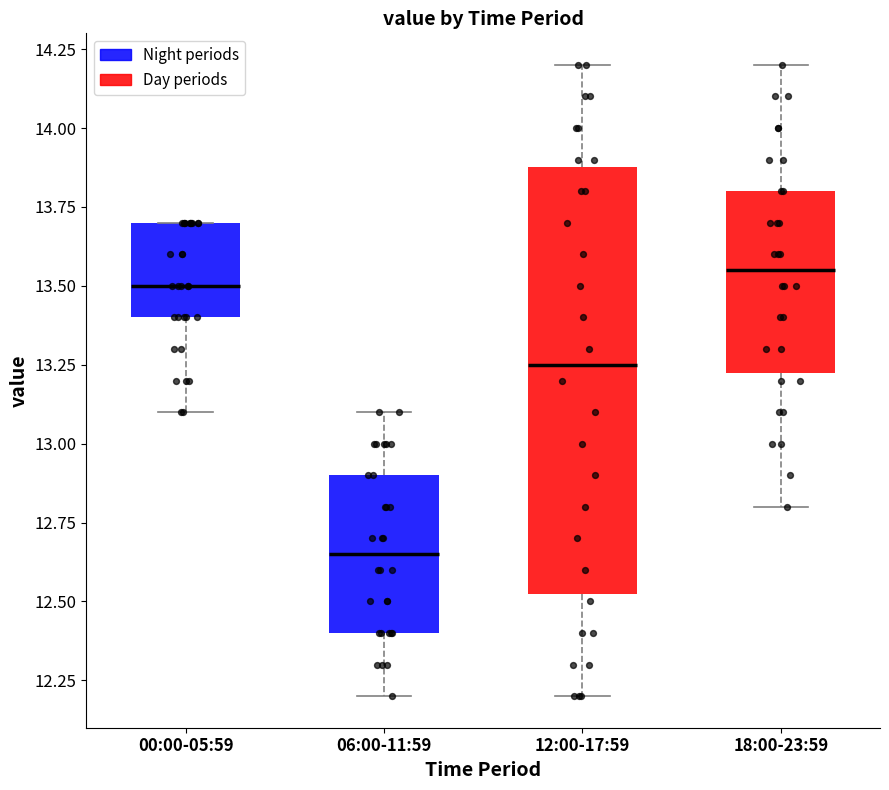

Reading left to right, transcribe this box plot: for each box, give where its median line is, the range the box spans, and where its two whiskers end, as read against the y-axis. The values are not printed on the chart, so give them approximately, as read against the axis.

00:00-05:59: median 13.50, box 13.40 to 13.70, whiskers 13.10 to 13.70
06:00-11:59: median 12.65, box 12.40 to 12.90, whiskers 12.20 to 13.10
12:00-17:59: median 13.25, box 12.55 to 13.90, whiskers 12.20 to 14.20
18:00-23:59: median 13.55, box 13.25 to 13.80, whiskers 12.80 to 14.20